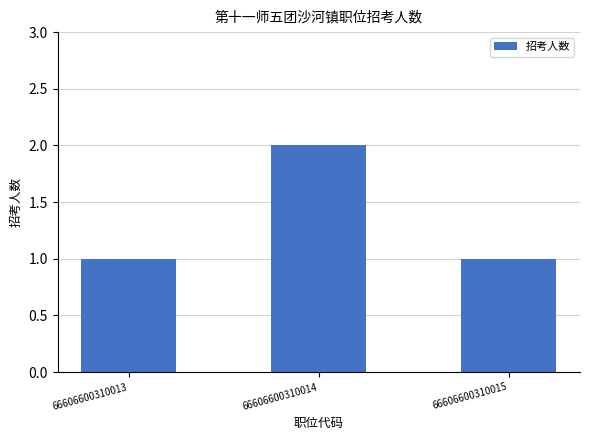

What is the ratio of the value at 66606600310014 to the value at 66606600310013?

2.0